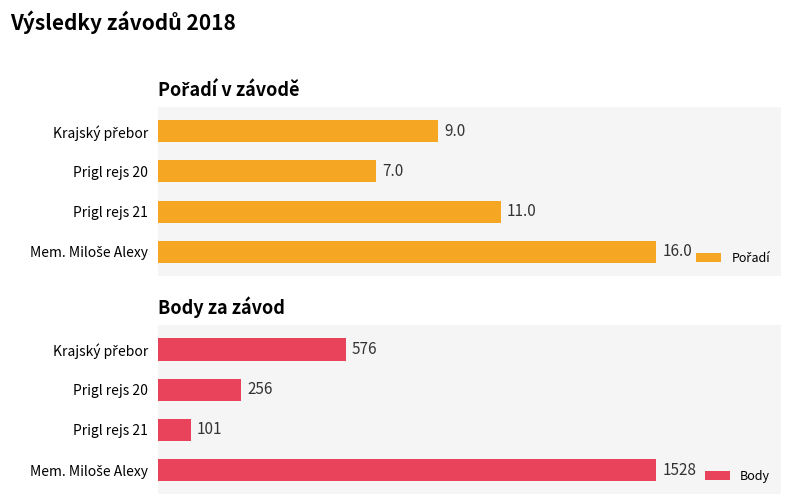

At which label does Body reach its minimum?

Prigl rejs 21